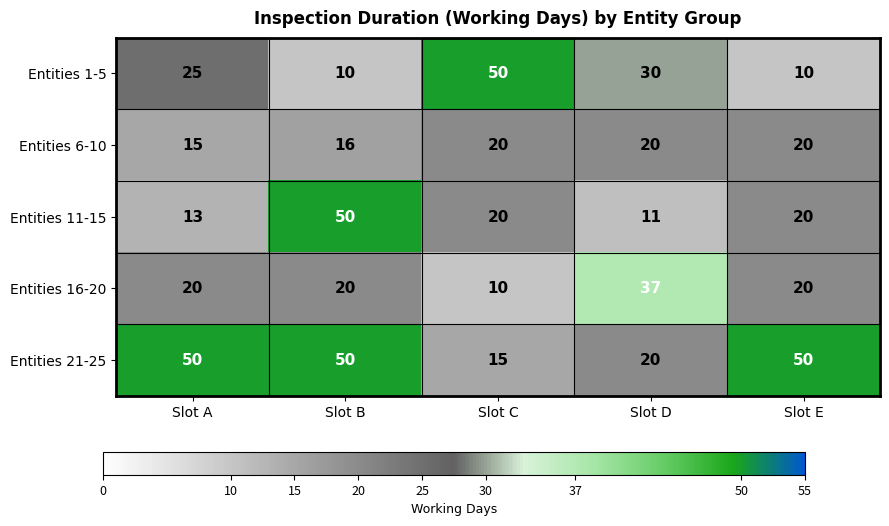

Count the Entities 21-25 values in the range 20 to 50.

4